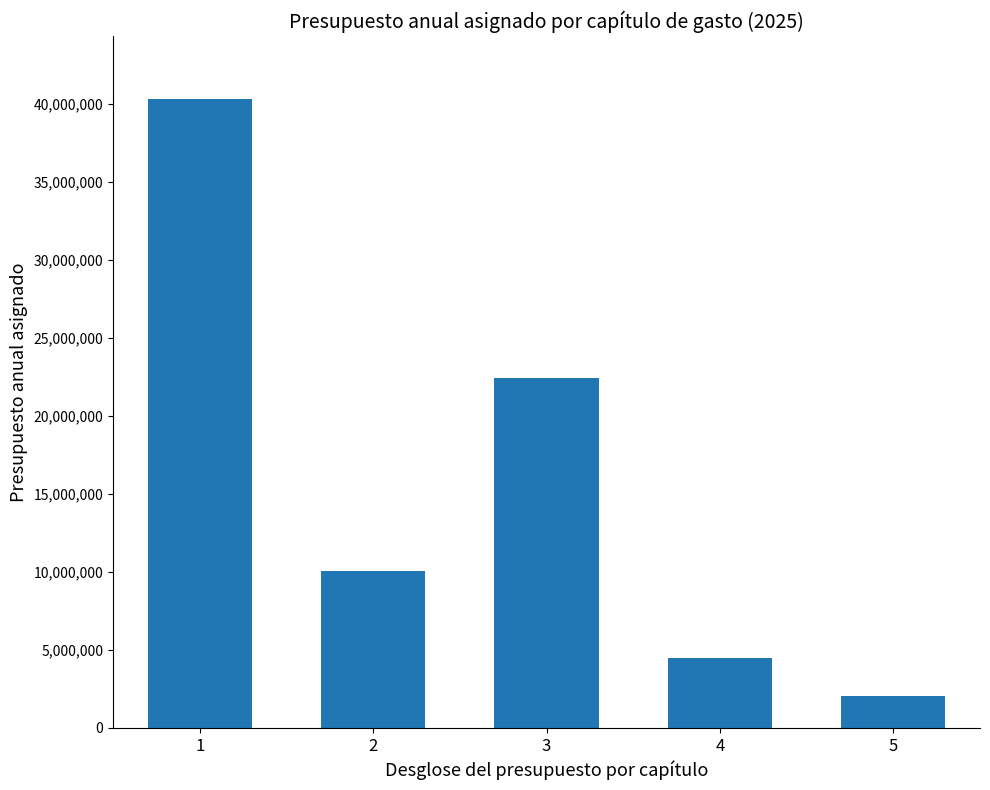

What is the difference between the maximum and minimum values?

38326126